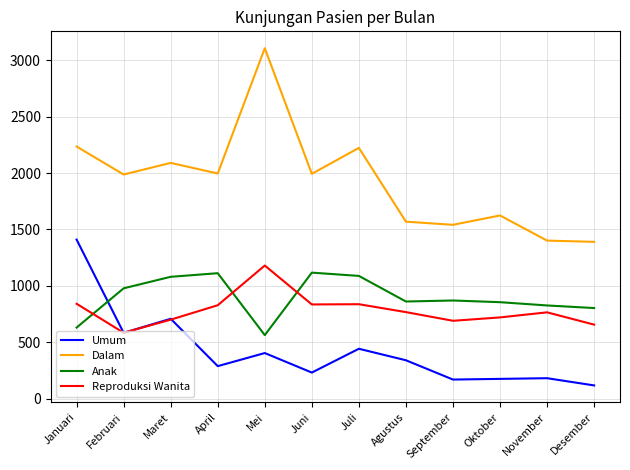

Is the value of Reproduksi Wanita at November greater than the value of Anak at Desember?

No